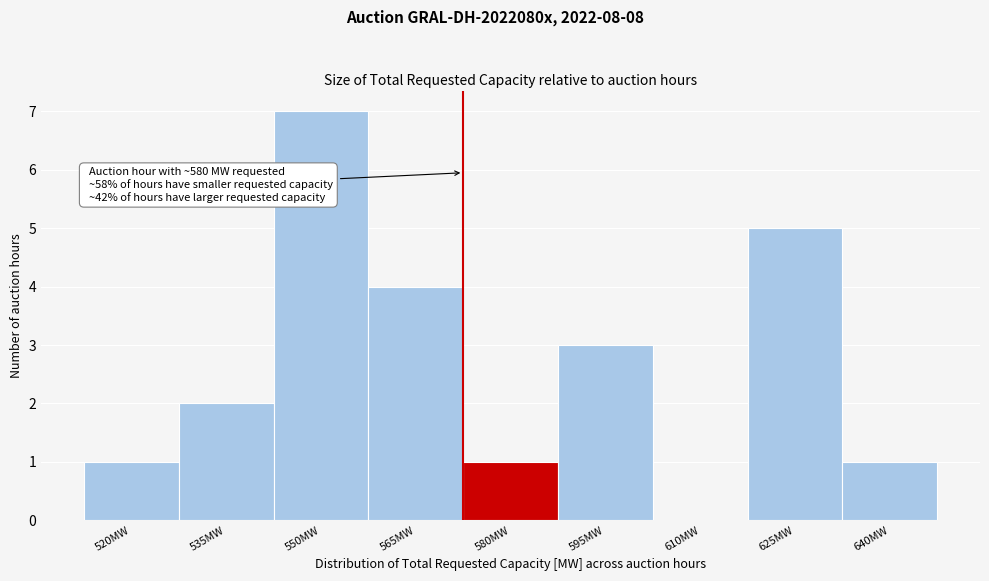

Reading left to right, what are all the values shown in this chart?

520MW=1	535MW=2	550MW=7	565MW=4	580MW=1	595MW=3	610MW=0	625MW=5	640MW=1